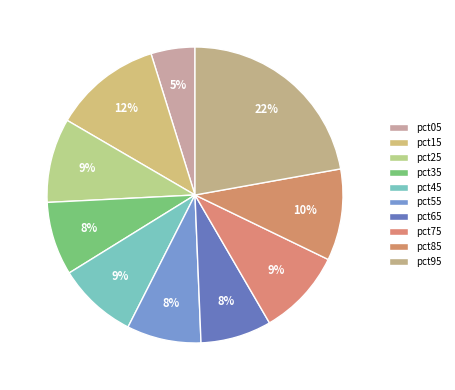

What is the largest slice in the pie chart?

pct95